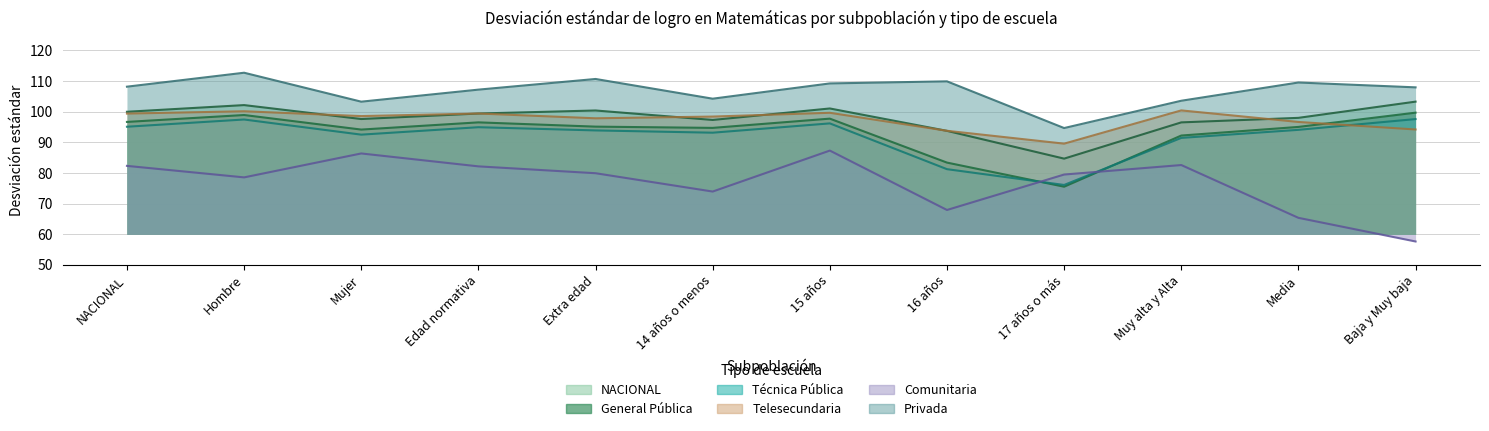

True or false: NACIONAL and Comunitaria cross at least once.

False